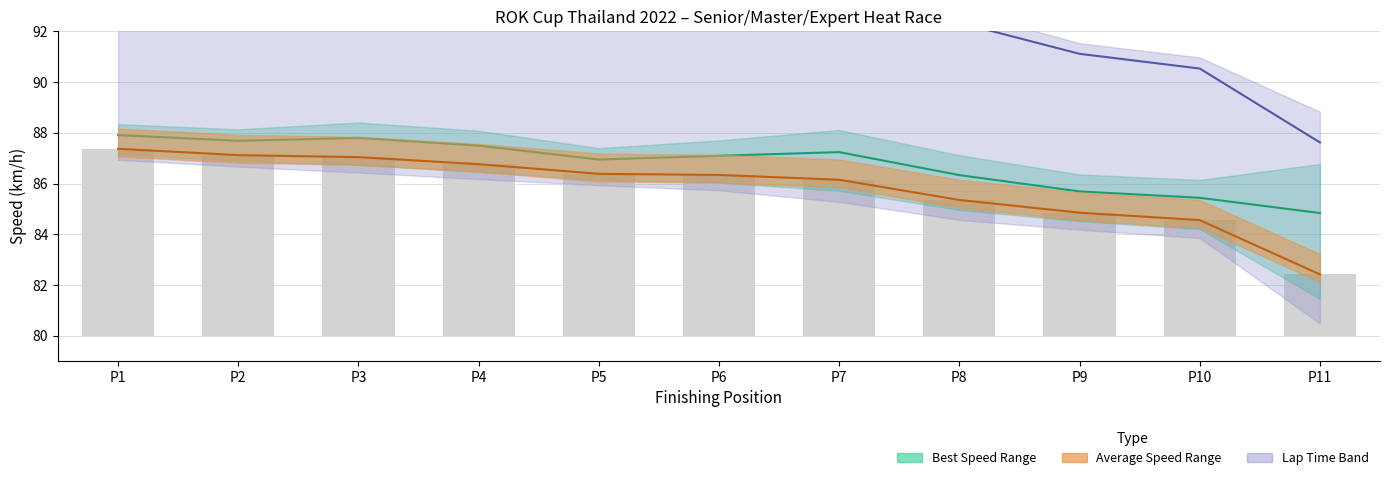

Reading left to right, what are all the values shown in this chart?

Best Speed: 87.9	87.7	87.8	87.5	86.9	87.1	87.2	86.3	85.7	85.4	84.8
Average Speed: 87.4	87.1	87.0	86.8	86.4	86.3	86.1	85.4	84.8	84.6	82.4
Lap Time (normalized): 96.2	95.7	95.8	95.1	94.1	94.2	94.2	92.3	91.1	90.5	87.6